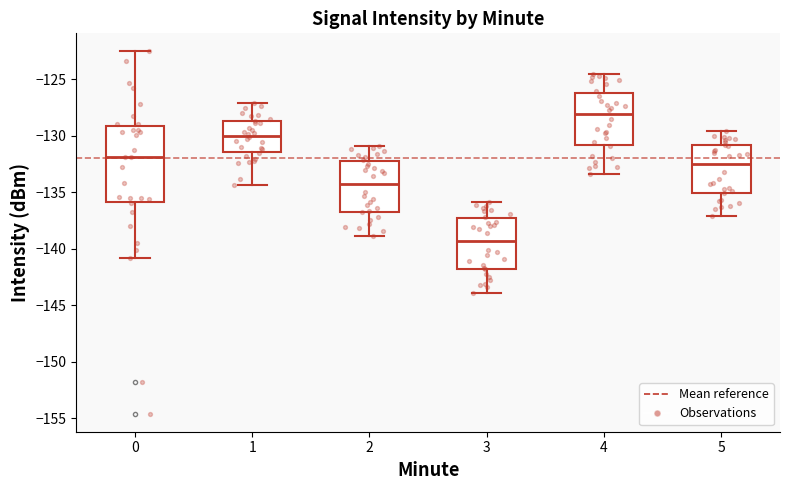

Which box is the tallest, from its lower edge to its upper edge?

0